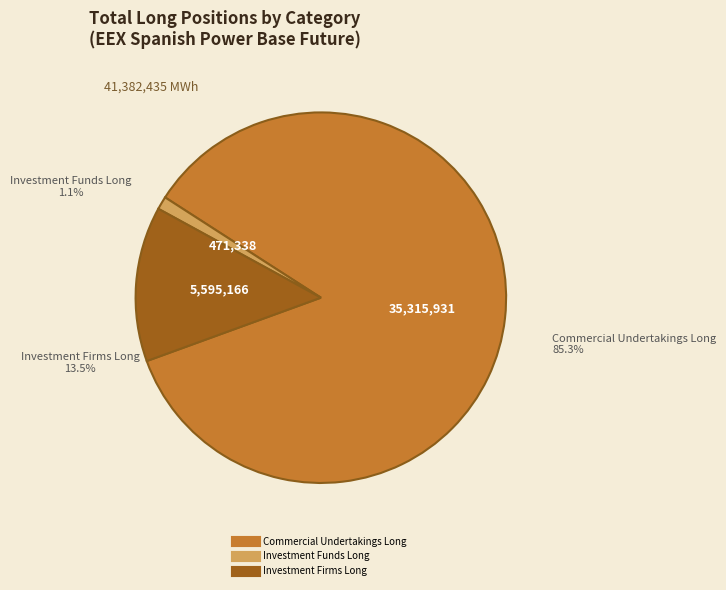

Does Commercial Undertakings Long account for over 50% of the chart?

Yes